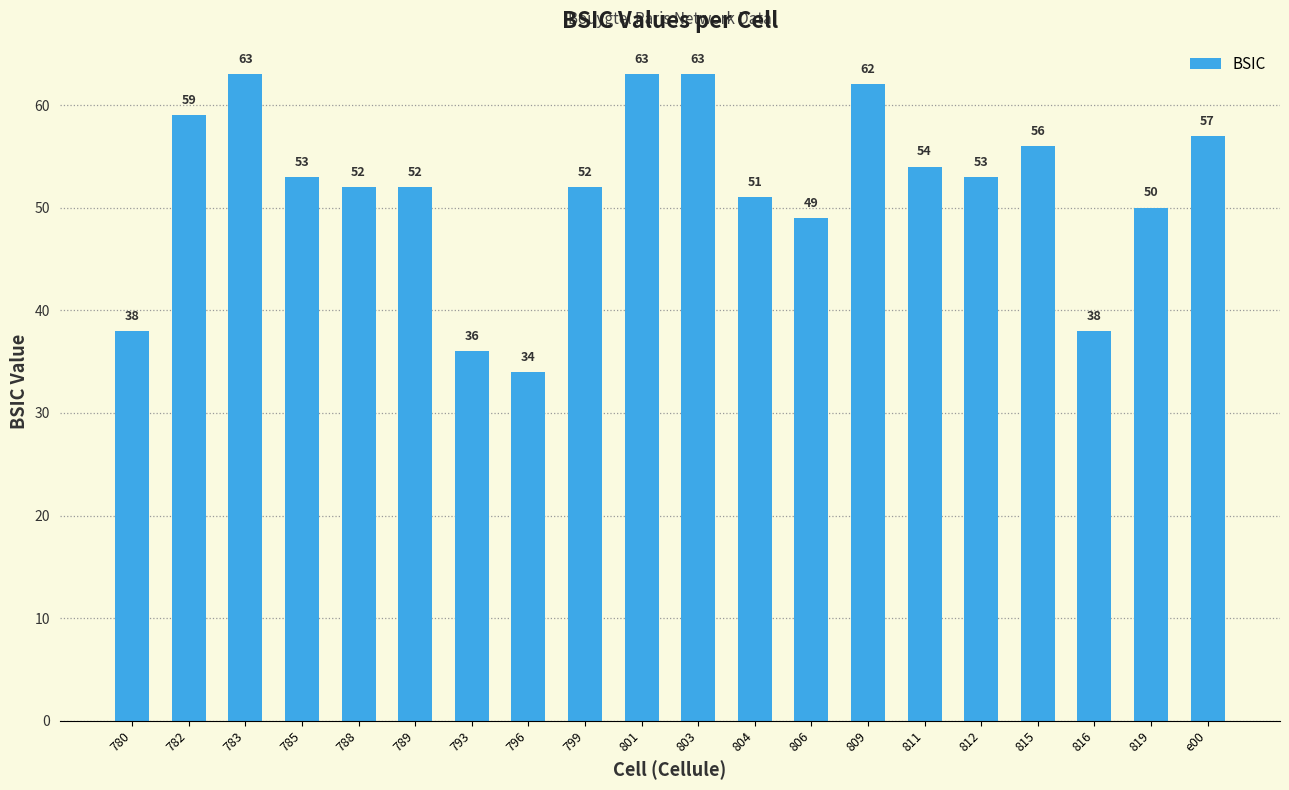

True or false: the data shows 30 at 811.

False